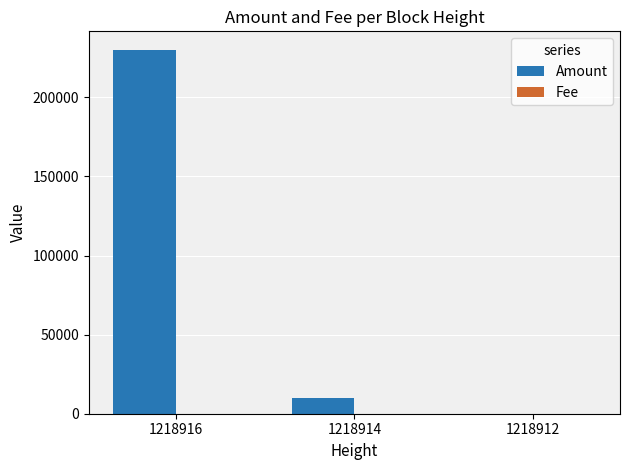

Between 1218916 and 1218914, which series saw the biggest shift?

Amount